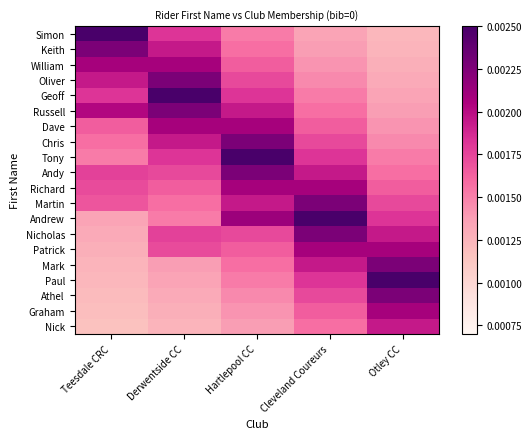

Which has a higher value, Hartlepool CC or Derwentside CC?

Derwentside CC